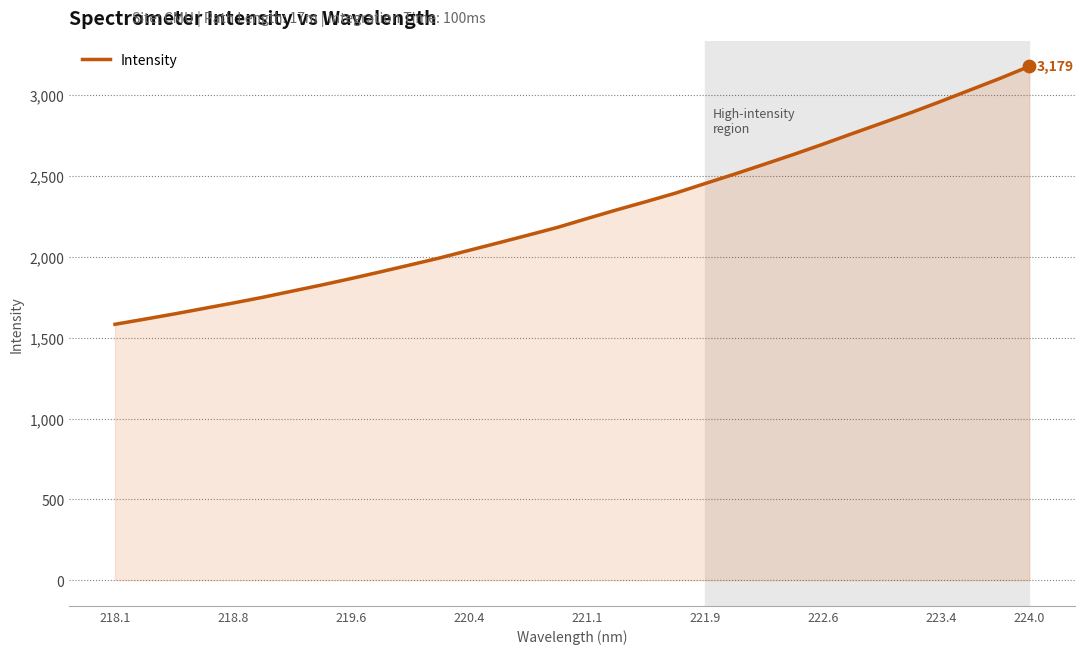

What is the difference between the maximum and minimum values?

1595.7